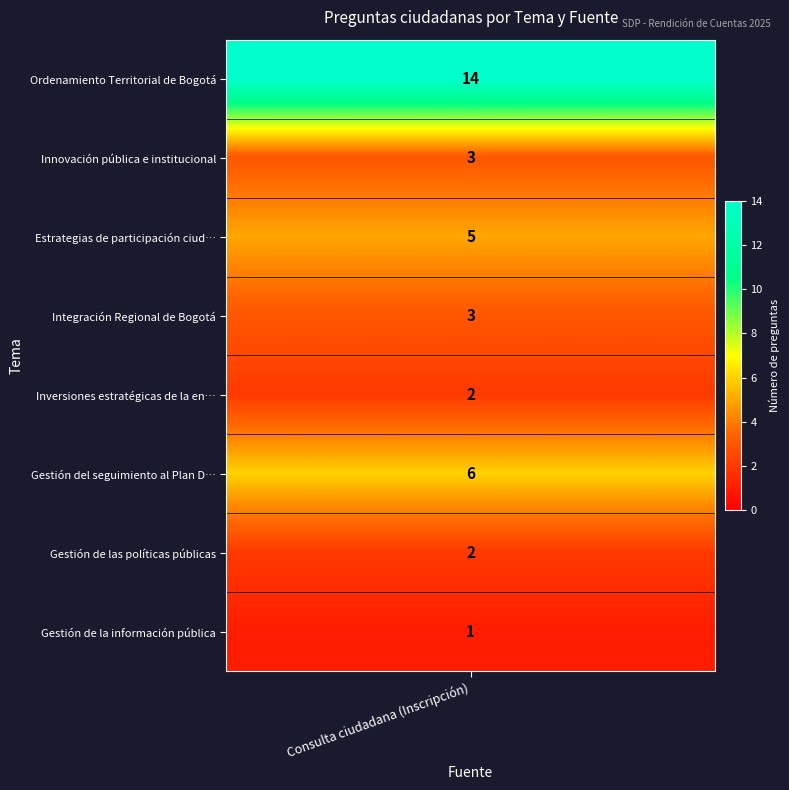

Approximately how many times larger is the value at Integración Regional de Bogotá compared to Ordenamiento Territorial de Bogotá?

0.2